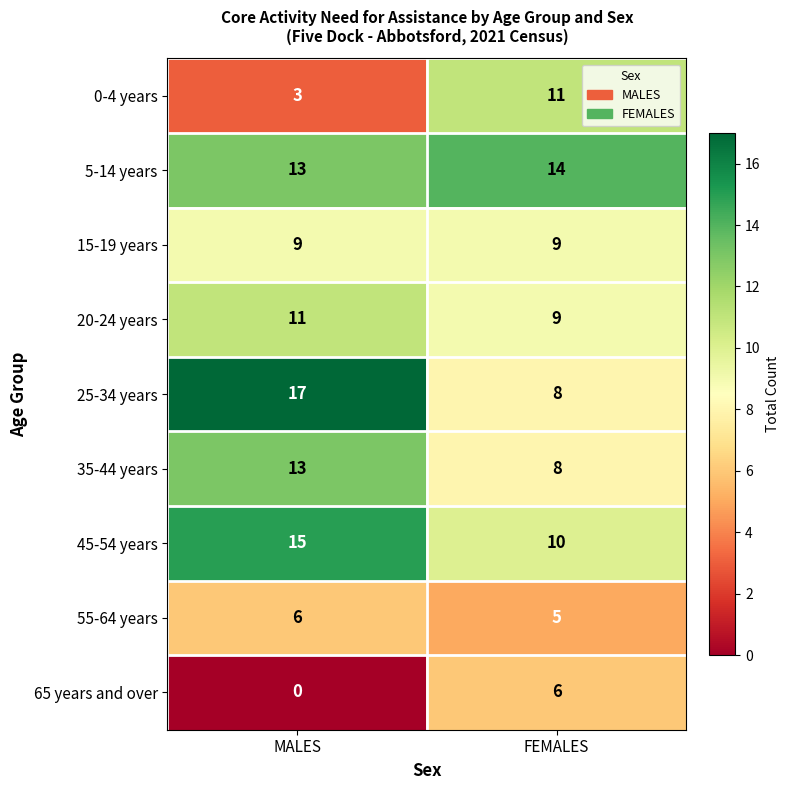

What is the spread (max minus min) of values at FEMALES?

9